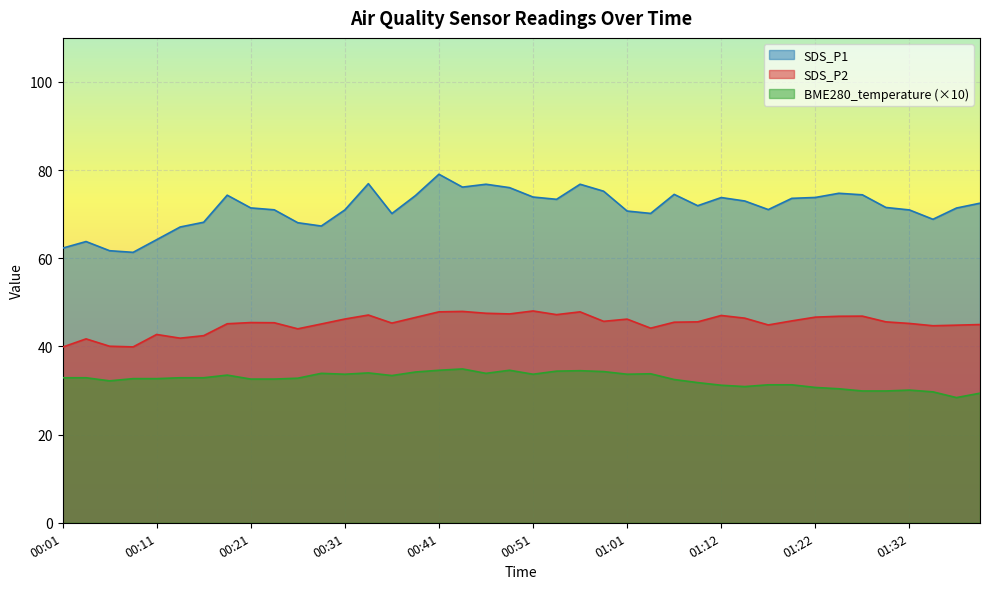

True or false: BME280_temperature has a value of 17.1 at 01:17.

False